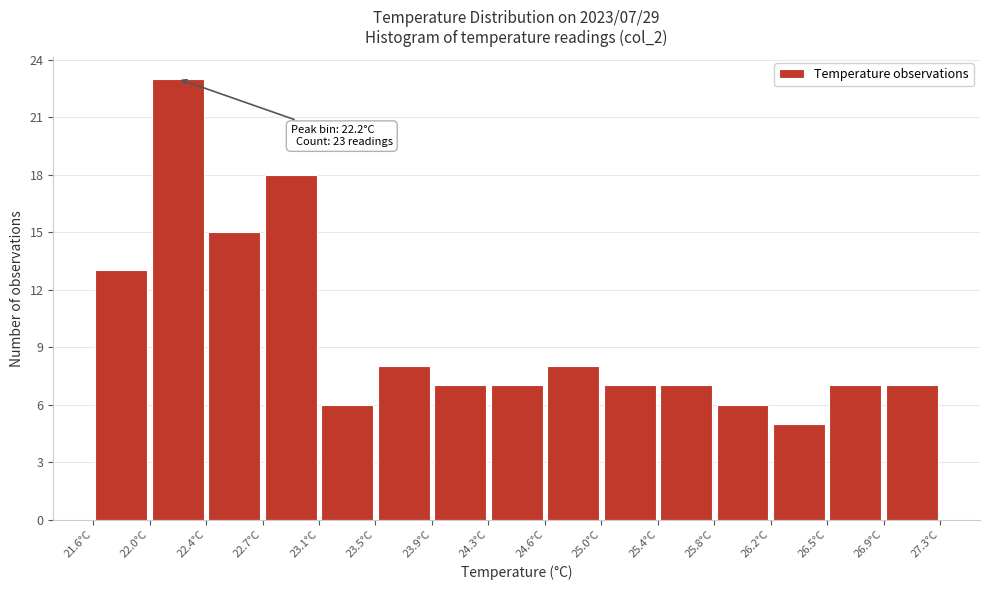

Which range on the x-axis has the tallest bar?

21.98 to 22.36